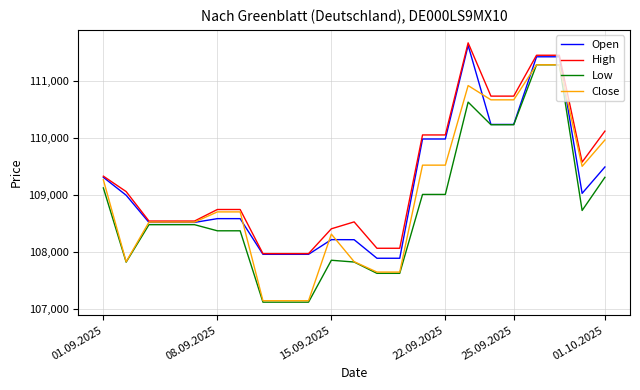

What is the minimum value shown in the chart?

107119